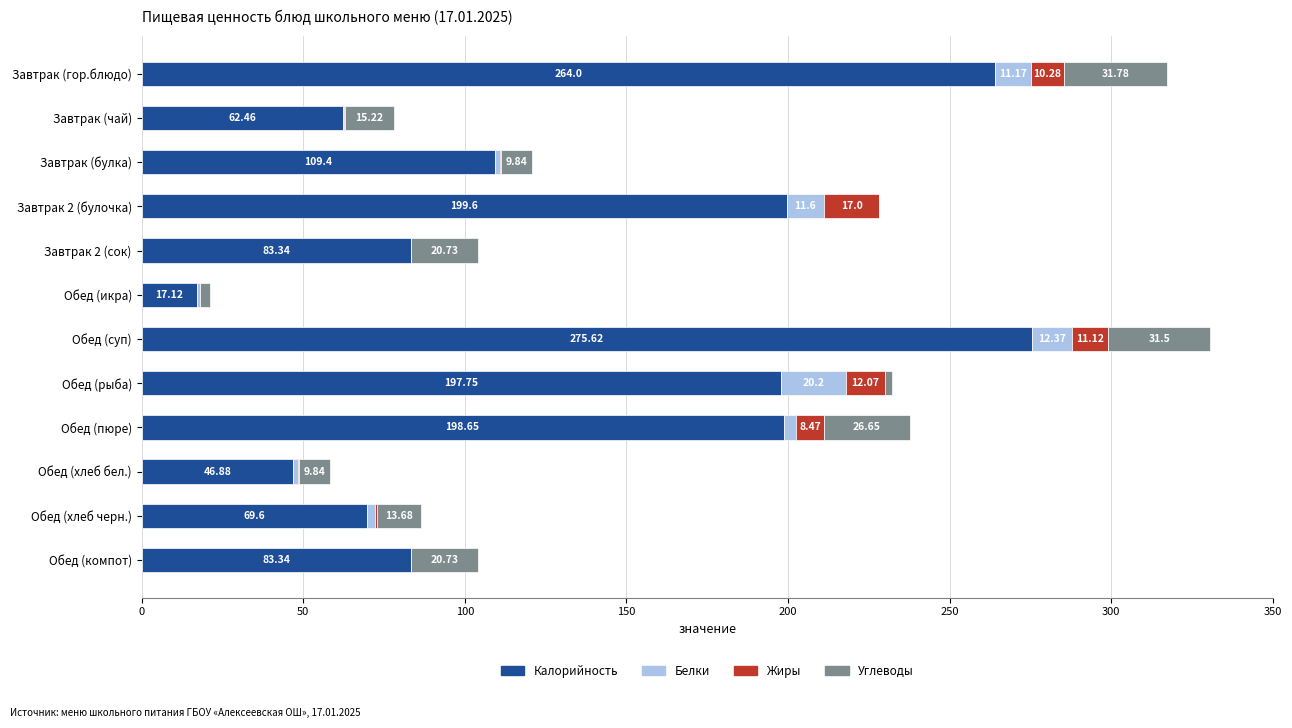

What is the sum of all Калорийность values?

1607.8